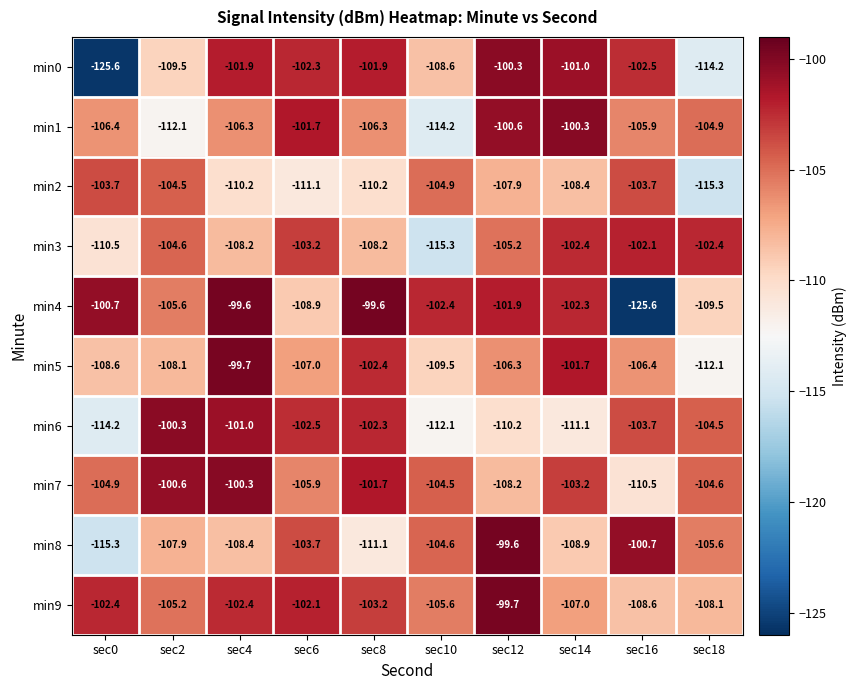

What is the difference between the min2 values at sec18 and sec12?

7.4